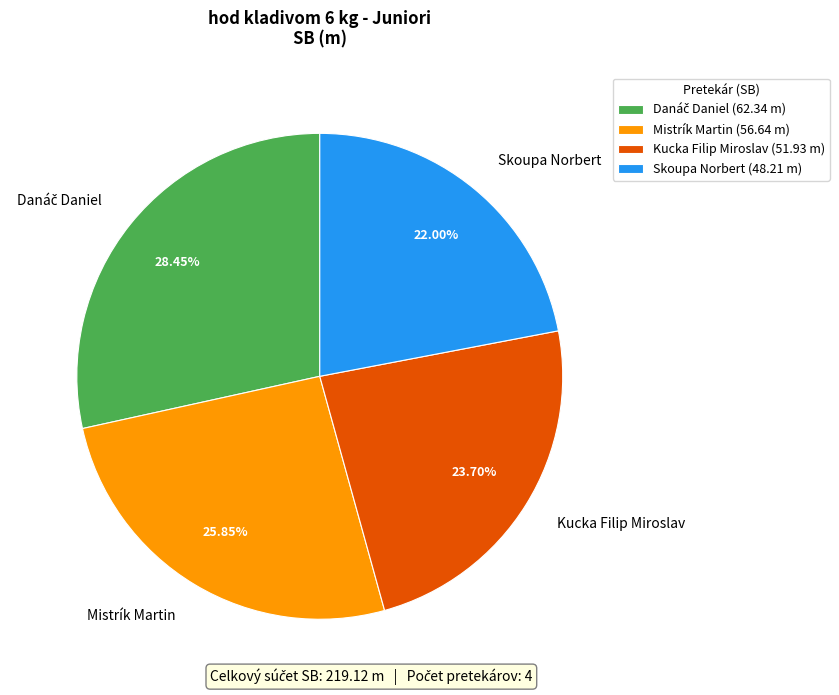

How many slices are in this pie chart?

4